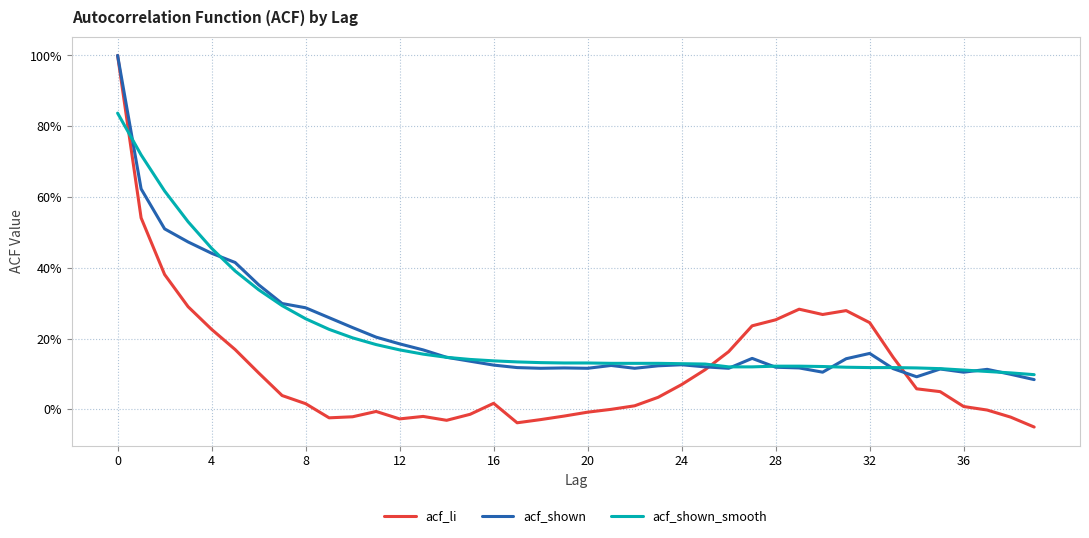

Does the chart have visible grid lines?

Yes